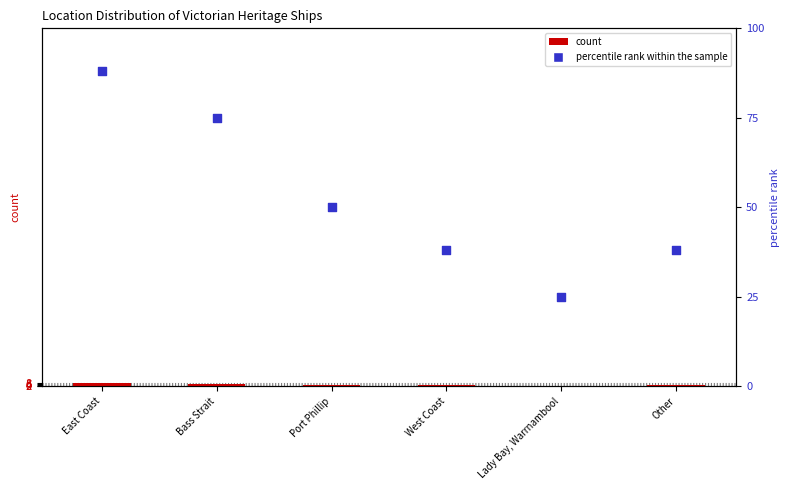

What are all the series names shown in the legend?

count, percentile rank within the sample